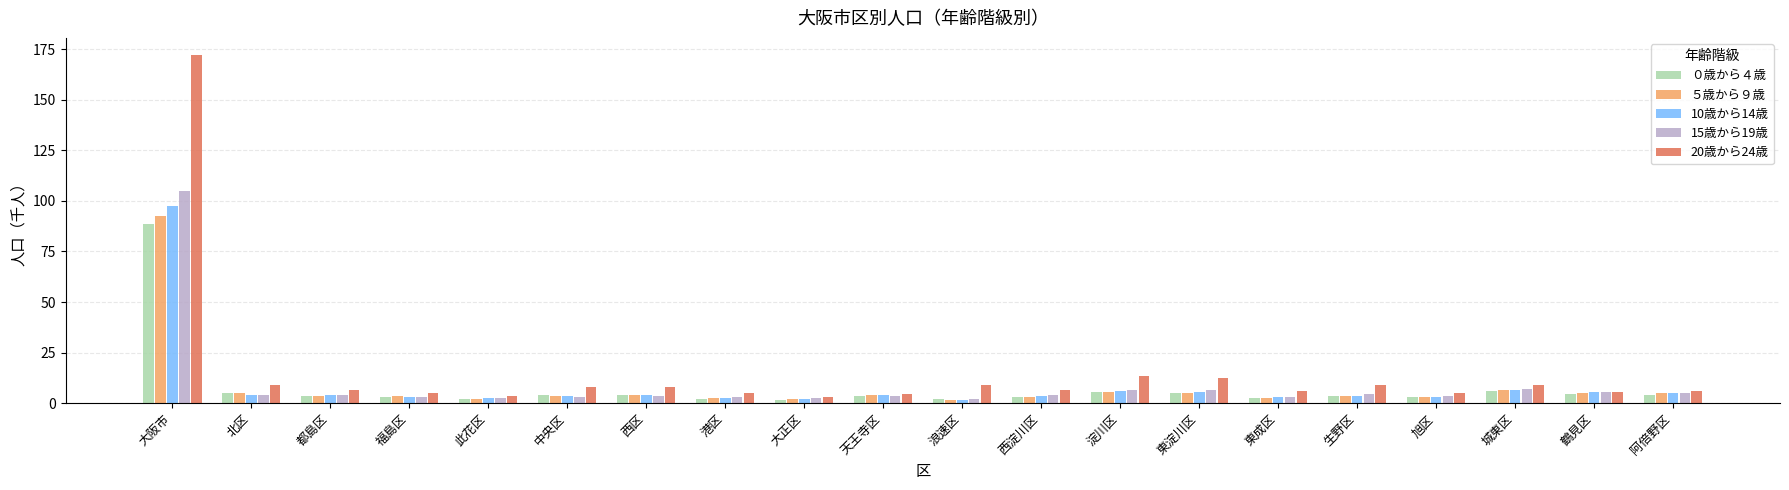

Does the chart contain stacked bars?

No